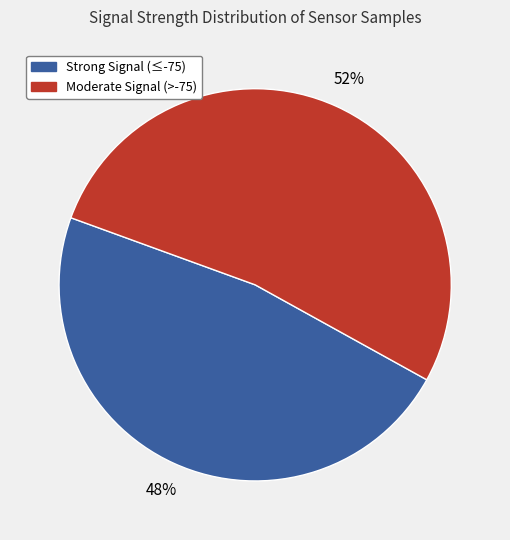

To the nearest percent, what is the average slice percentage?

50%